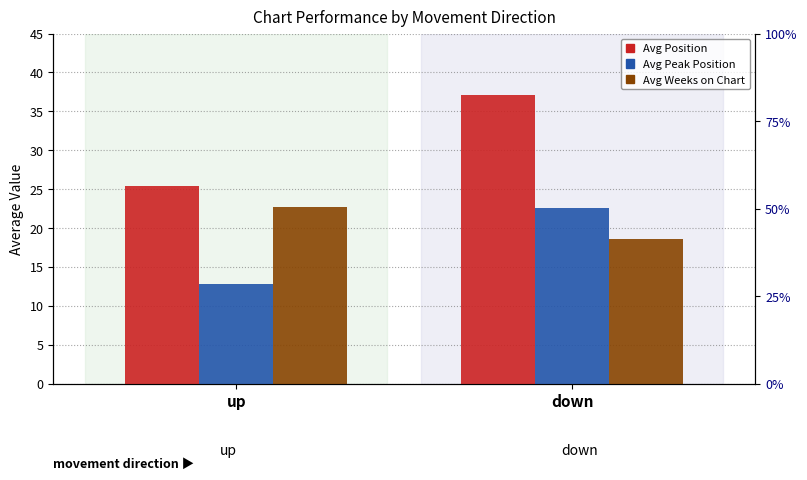

What is the sum of the Avg Weeks on Chart values at up and down?

41.2